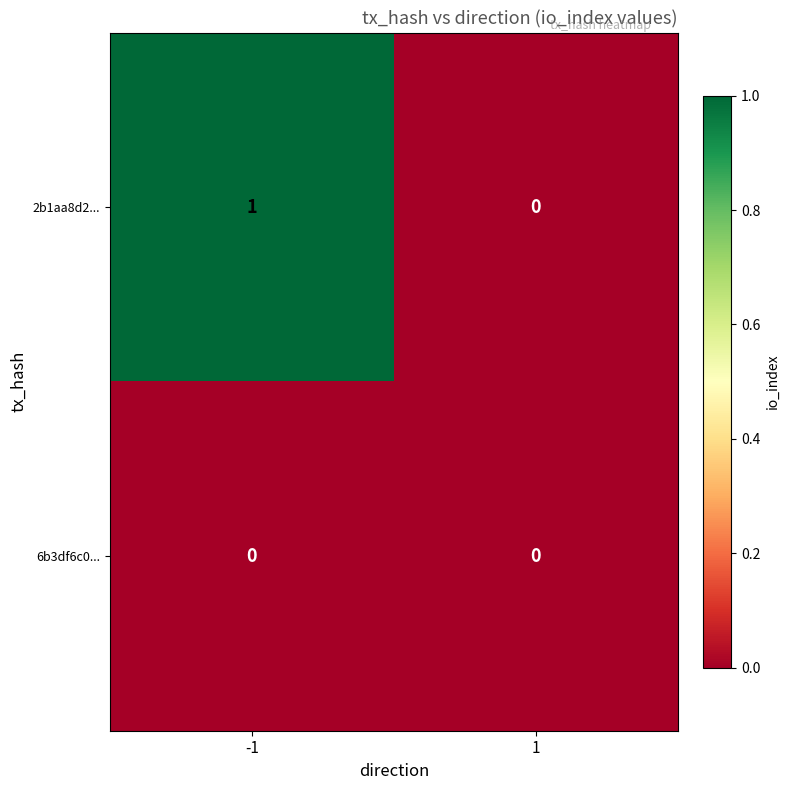

How many values in 2b1aa8d2... are above zero?

1